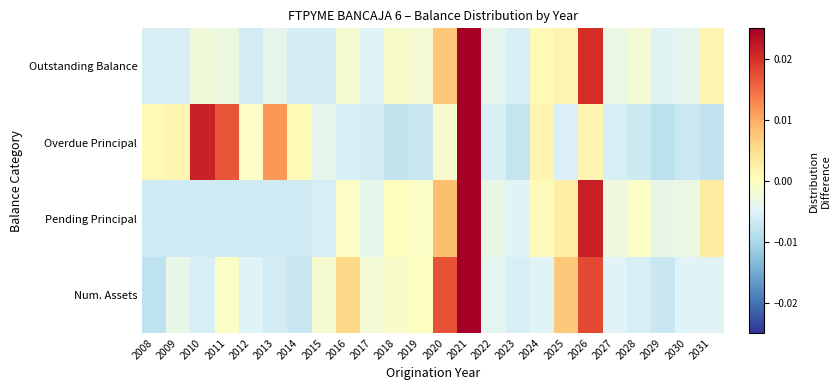

Reading left to right, transcribe all the data shown in this chart.

Outstanding Balance: 2008=-0.0	2009=-0.0	2010=-0.0	2011=-0.0	2012=-0.0	2013=-0.0	2014=-0.0	2015=-0.0	2016=-0.0	2017=-0.0	2018=-0.0	2019=-0.0	2020=0.0	2021=0.0	2022=-0.0	2023=-0.0	2024=0.0	2025=0.0	2026=0.0	2027=-0.0	2028=-0.0	2029=-0.0	2030=-0.0	2031=0.0
Overdue Principal: 2008=0.0	2009=0.0	2010=0.0	2011=0.0	2012=-0.0	2013=0.0	2014=0.0	2015=-0.0	2016=-0.0	2017=-0.0	2018=-0.0	2019=-0.0	2020=-0.0	2021=0.0	2022=-0.0	2023=-0.0	2024=0.0	2025=-0.0	2026=0.0	2027=-0.0	2028=-0.0	2029=-0.0	2030=-0.0	2031=-0.0
Pending Principal: 2008=-0.0	2009=-0.0	2010=-0.0	2011=-0.0	2012=-0.0	2013=-0.0	2014=-0.0	2015=-0.0	2016=-0.0	2017=-0.0	2018=0.0	2019=-0.0	2020=0.0	2021=0.0	2022=-0.0	2023=-0.0	2024=0.0	2025=0.0	2026=0.0	2027=-0.0	2028=-0.0	2029=-0.0	2030=-0.0	2031=0.0
Num. Assets: 2008=-0.0	2009=-0.0	2010=-0.0	2011=-0.0	2012=-0.0	2013=-0.0	2014=-0.0	2015=-0.0	2016=0.0	2017=-0.0	2018=-0.0	2019=-0.0	2020=0.0	2021=0.0	2022=-0.0	2023=-0.0	2024=-0.0	2025=0.0	2026=0.0	2027=-0.0	2028=-0.0	2029=-0.0	2030=-0.0	2031=-0.0